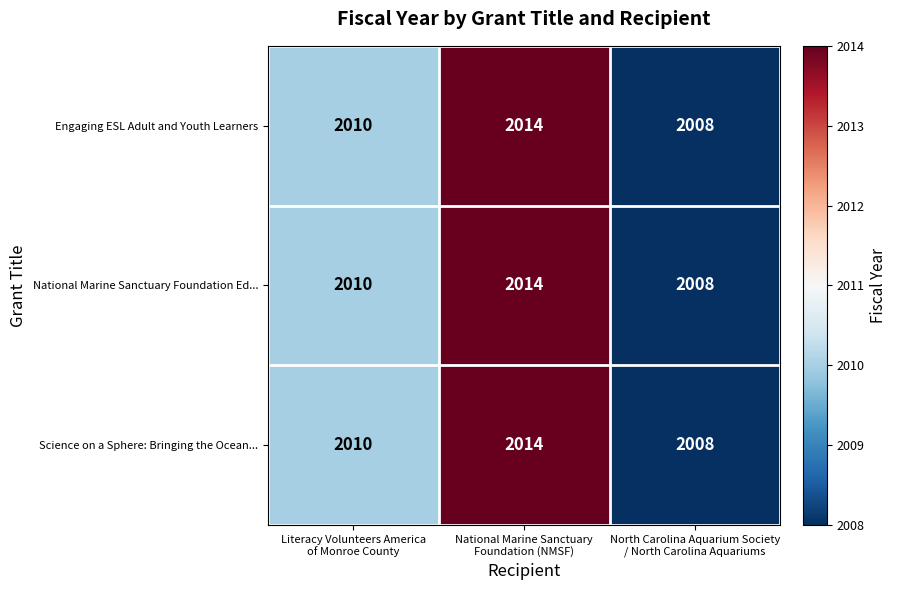

How many Engaging ESL Adult and Youth Learners values are between 2008 and 2014?

3